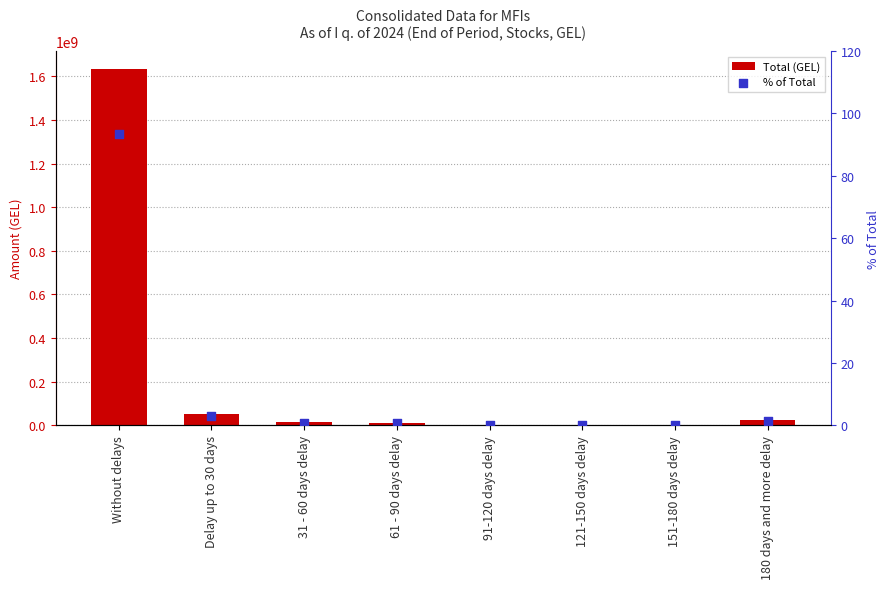

What is the total value across all series at 180 days and more delay?

26378575.5